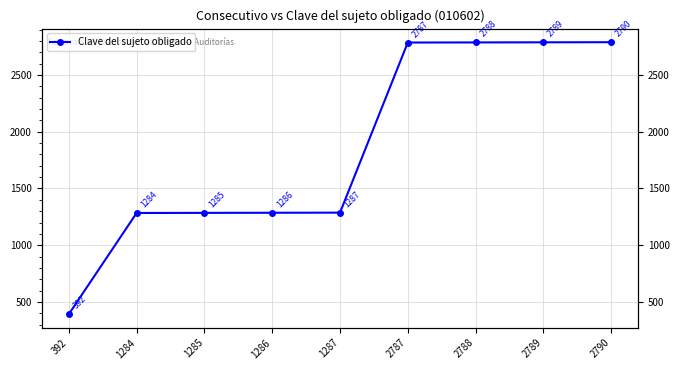

True or false: the data has more than 0 interior local peaks.

False